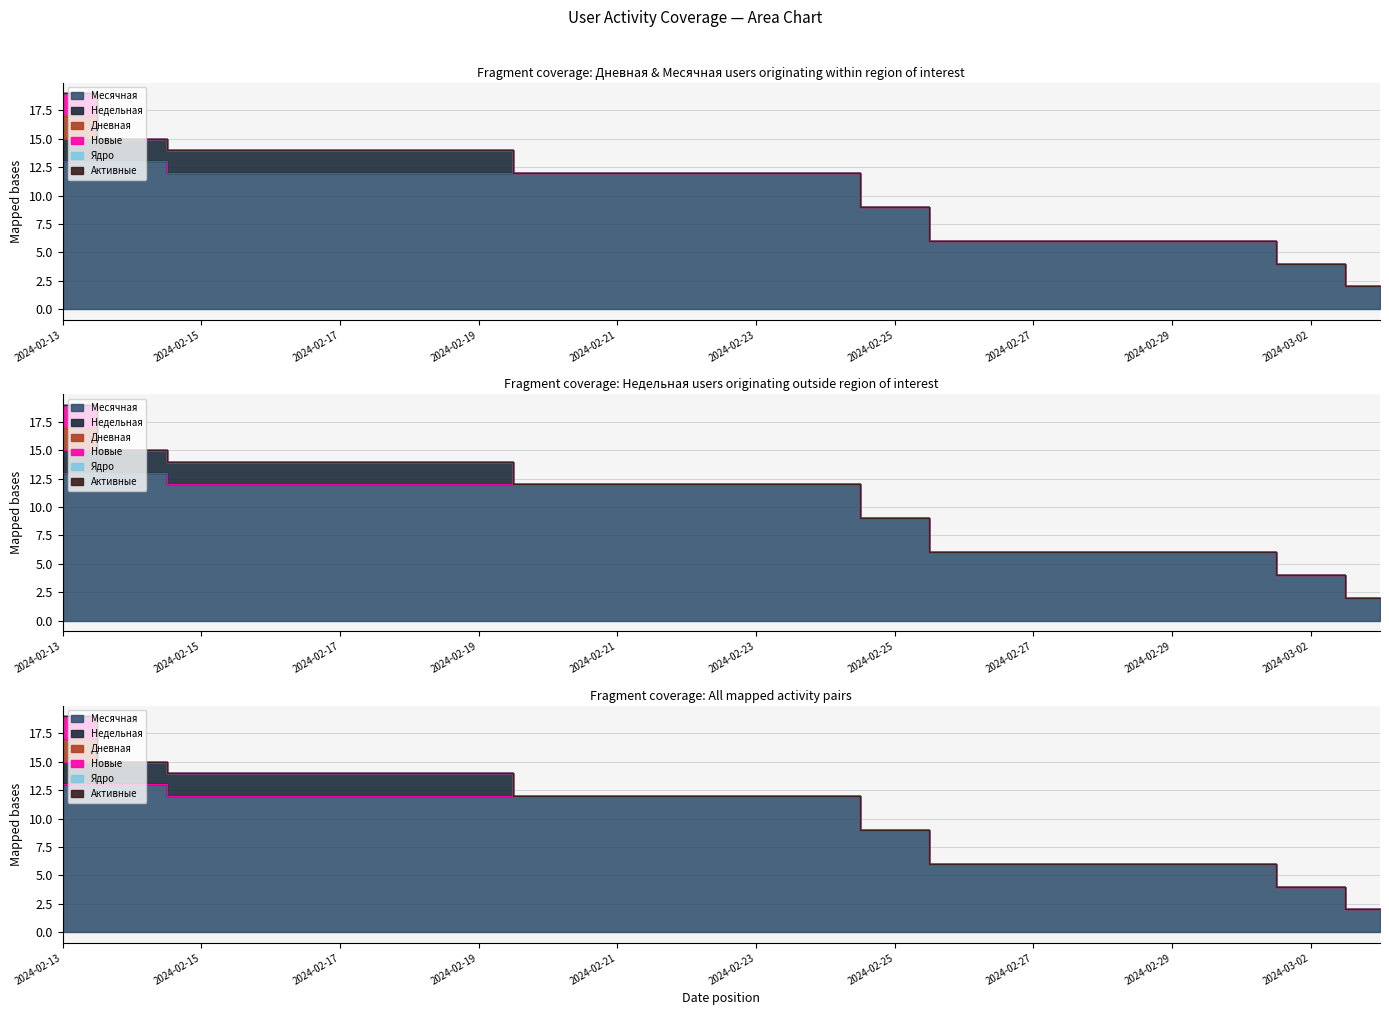

At which category is the sum across all series the highest?

2024-02-13